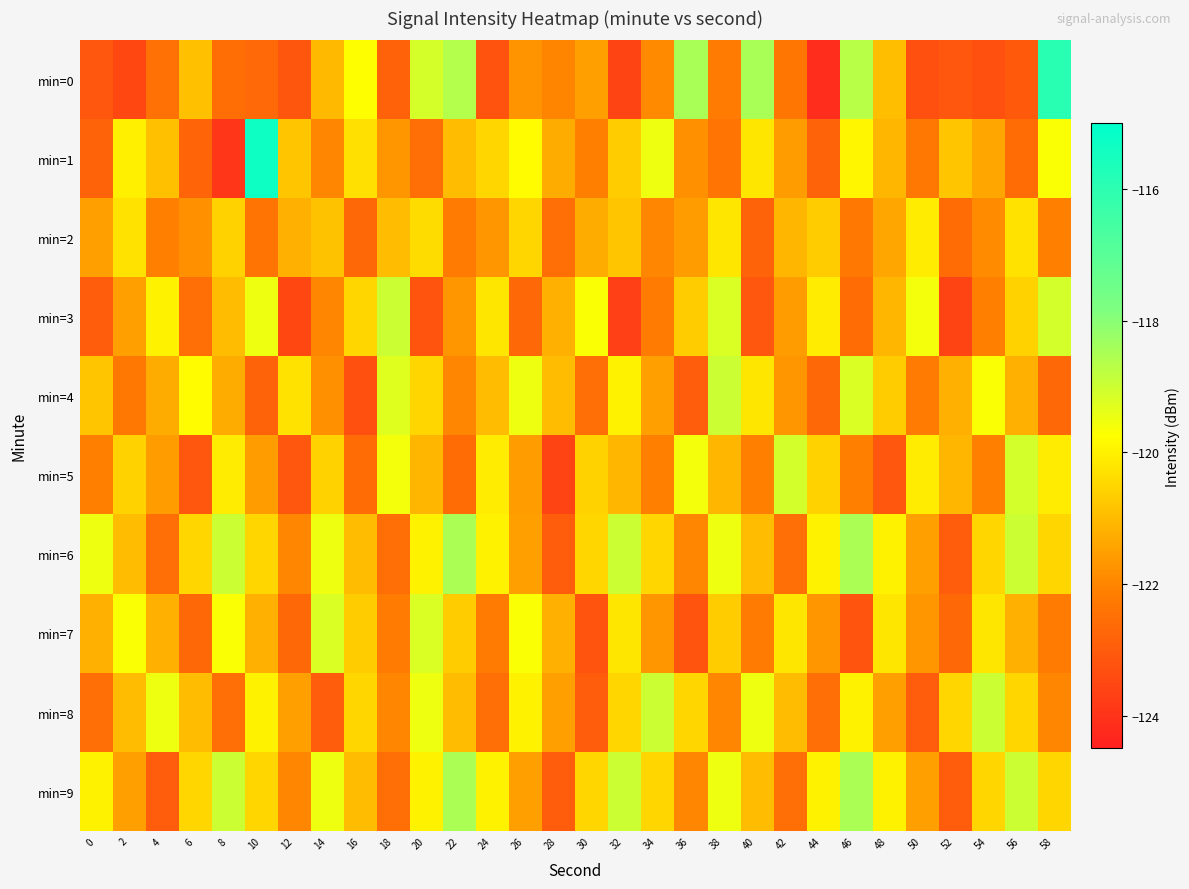

Which series has the largest range (max minus min)?

min=1